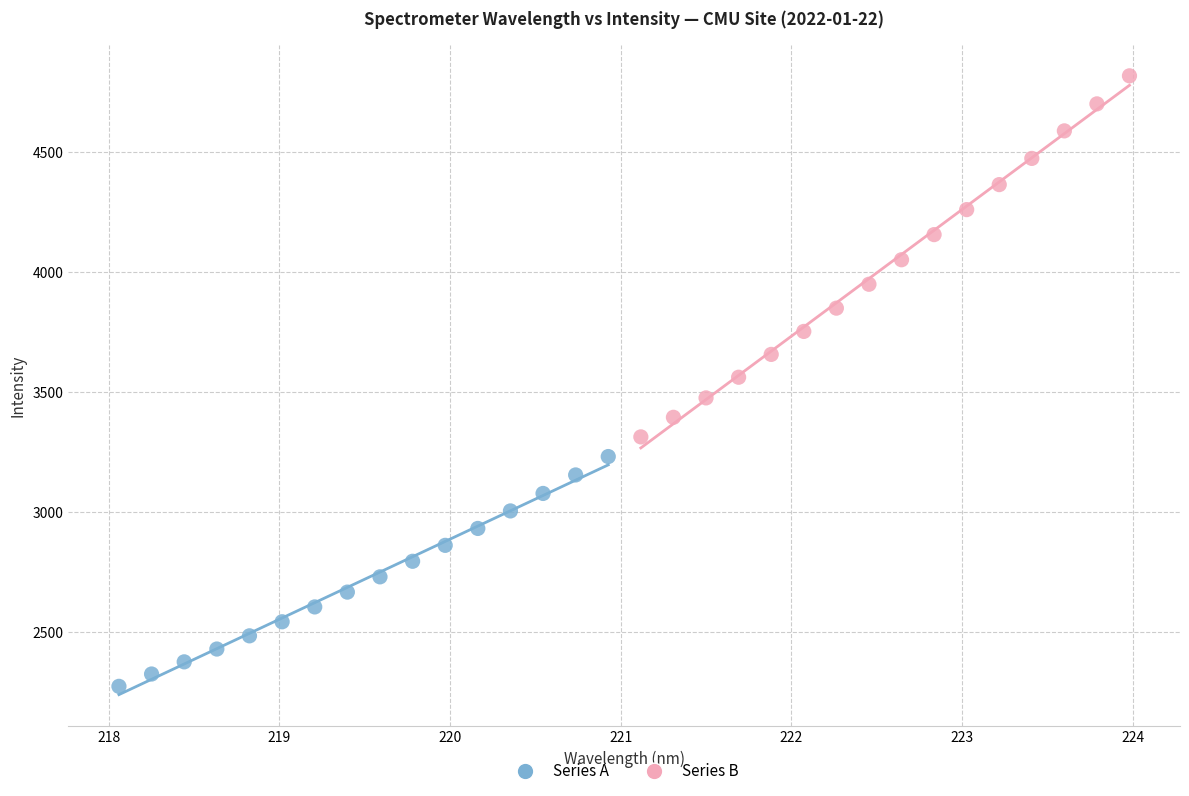

Which series contains the highest Y value?

Series B